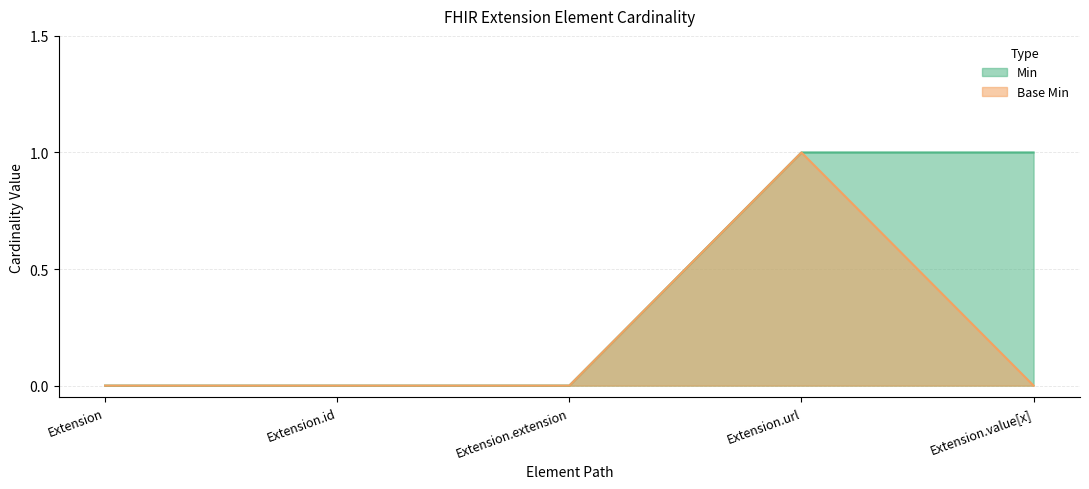

Is the value of Min at Extension.id greater than the value of Base Min at Extension.url?

No